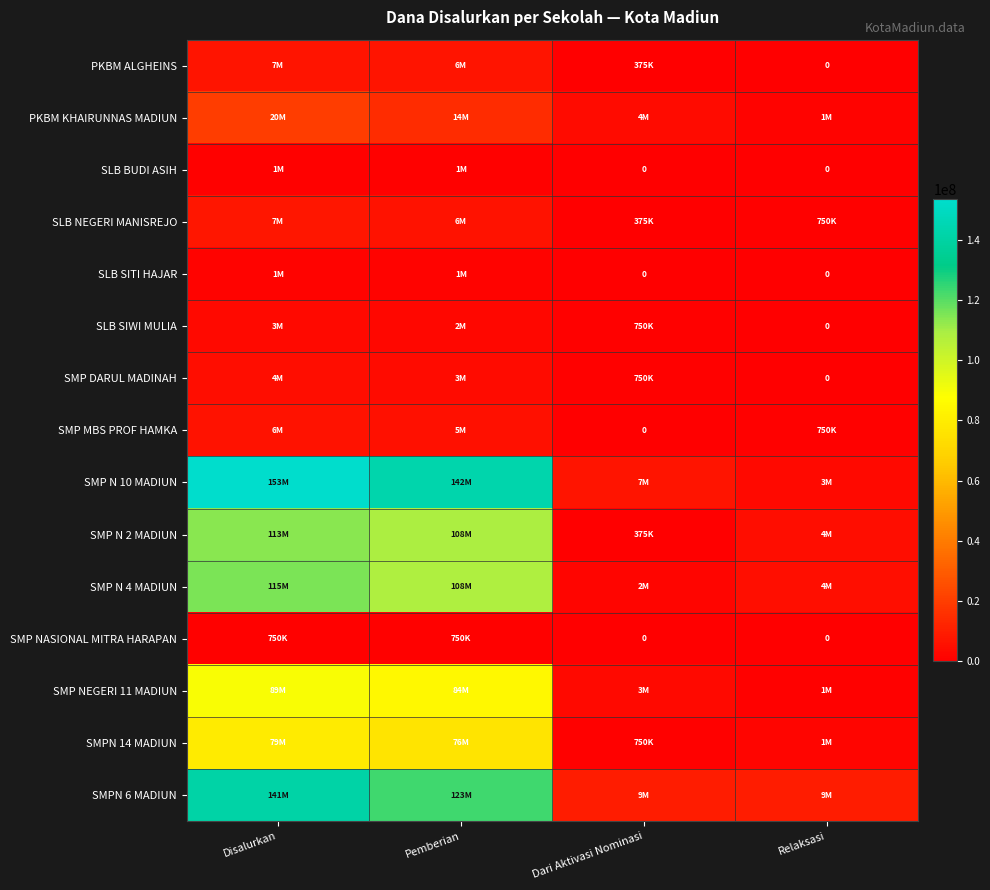

Between Disalurkan and Relaksasi, which series saw the biggest shift?

SMP N 10 MADIUN